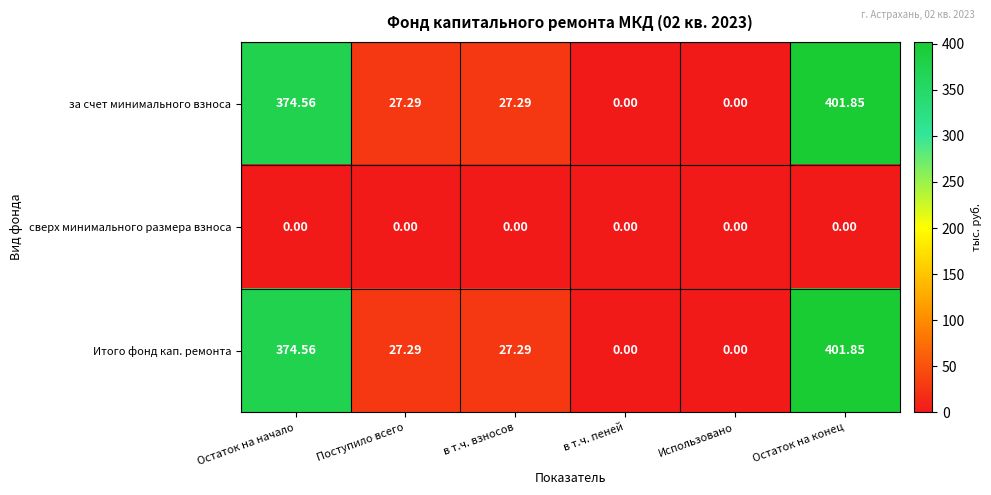

Where does the за счет минимального взноса series first go above 27?

Остаток на начало